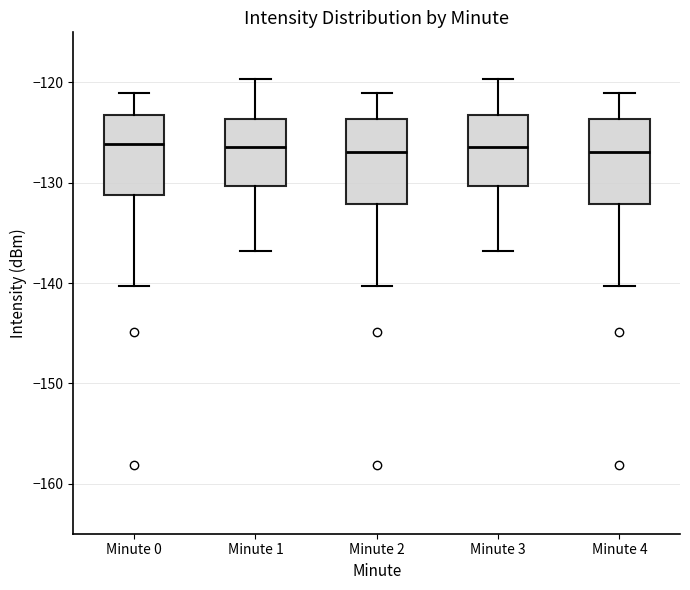

Where does the lower whisker of the box for Minute 0 end on the y-axis? The values are not printed on the chart, so give them approximately, as read against the axis.

-140